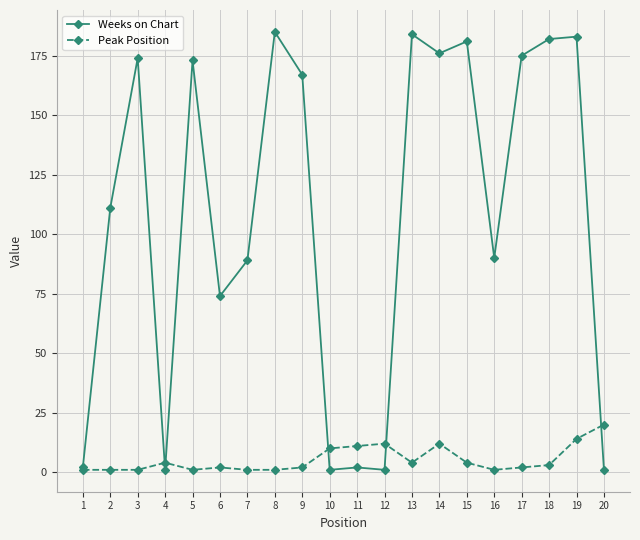

How many lines are shown in the chart?

2